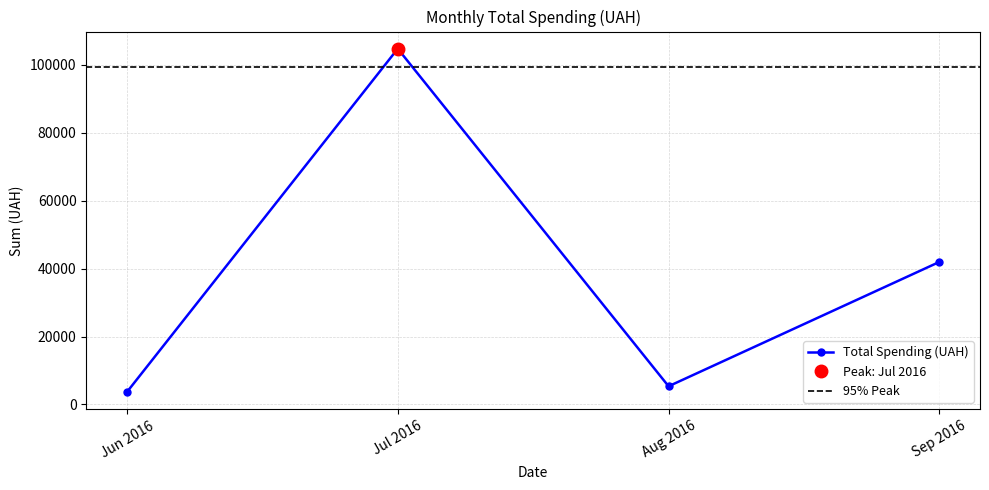

Where is the first local minimum for Total Spending (UAH)?

Aug 2016